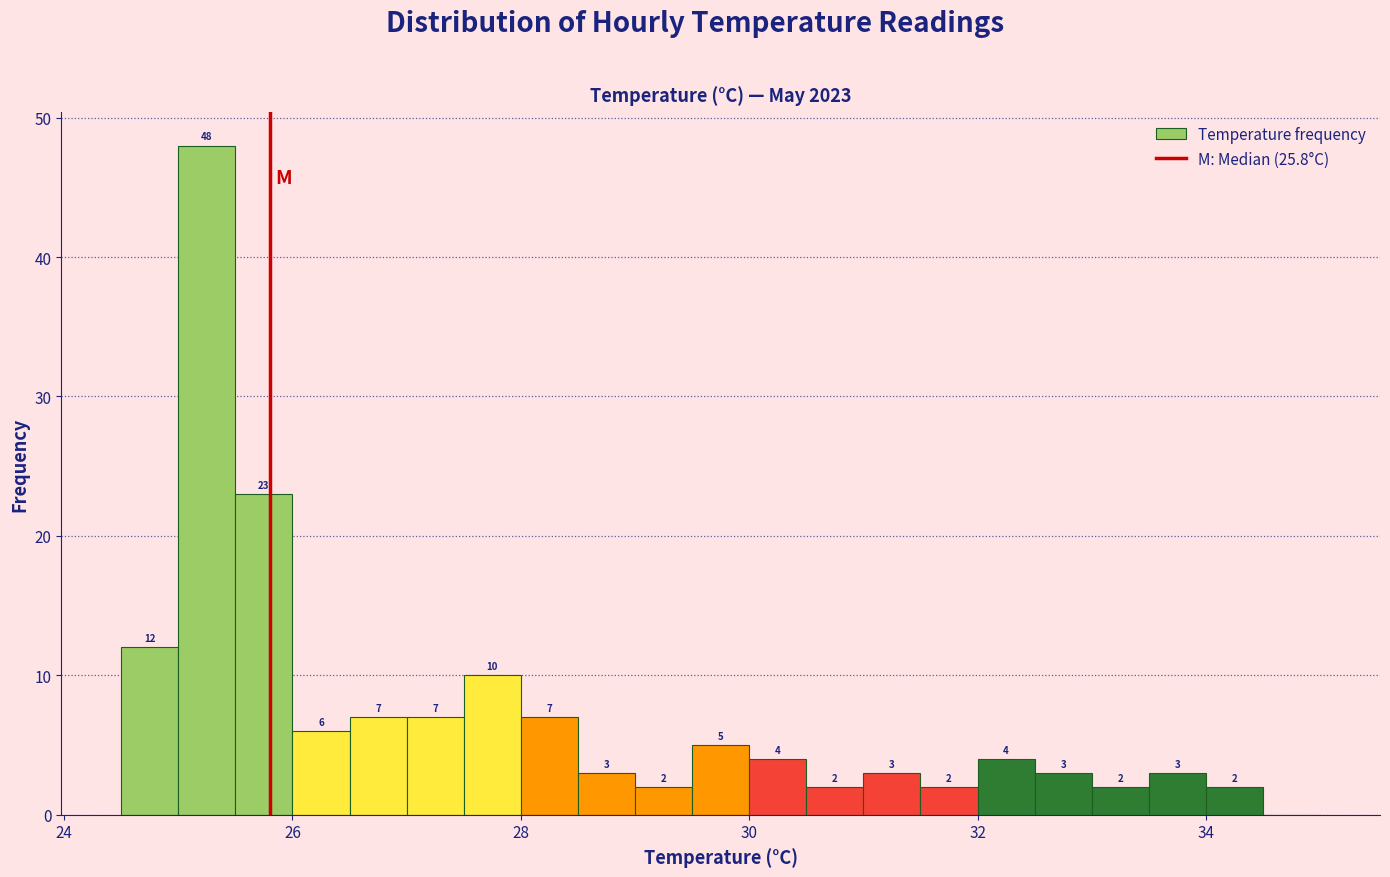

Read against the x-axis, roughly where is the centre of the tallest bar?

25.2